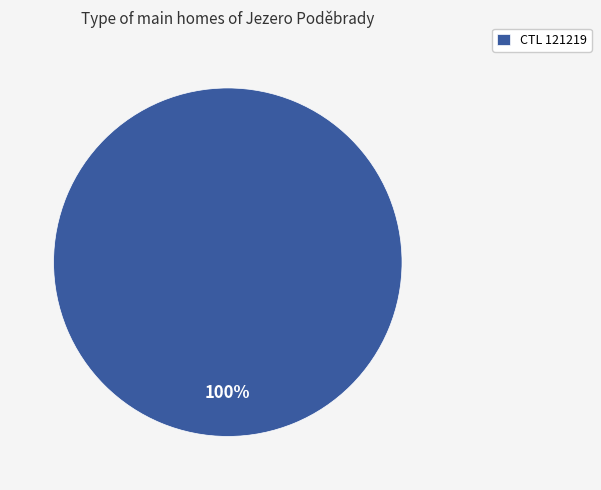

The CTL 121219 slice represents 100% of the pie. True or false?

True